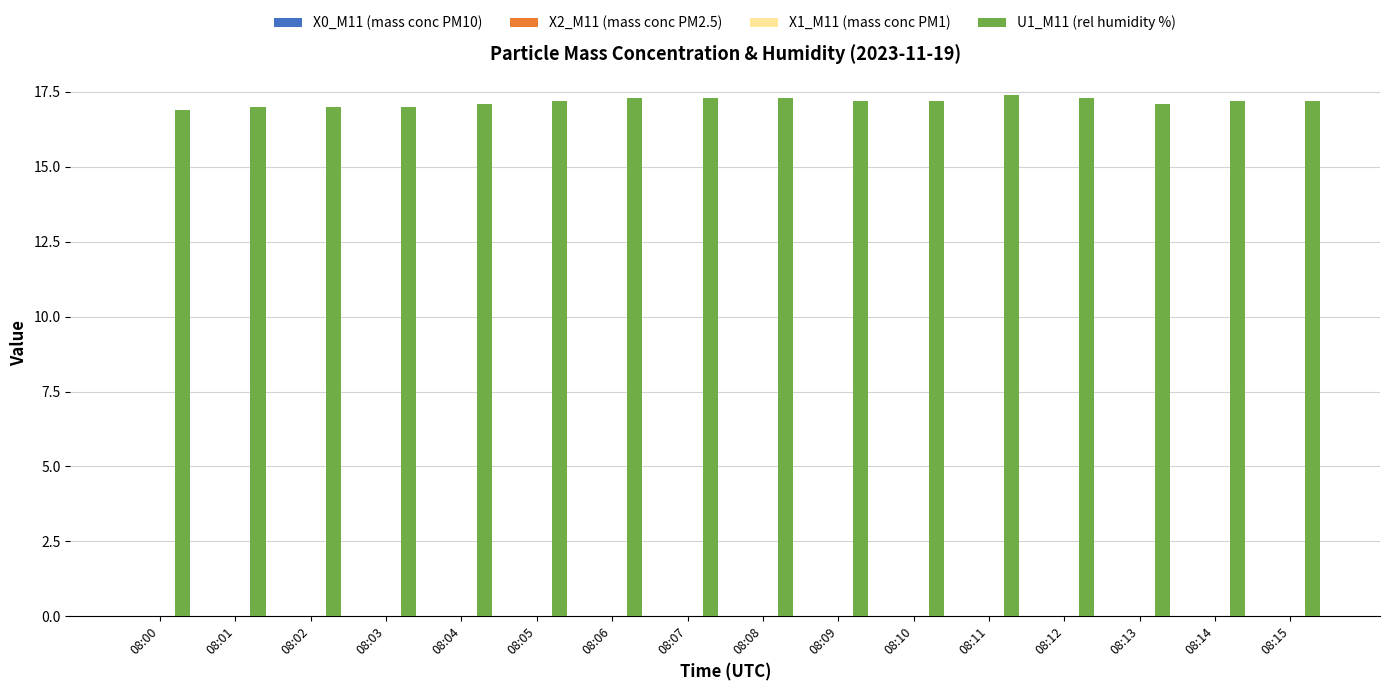

Which category has the highest value in the X1_M11 (mass conc PM1) series?

08:00